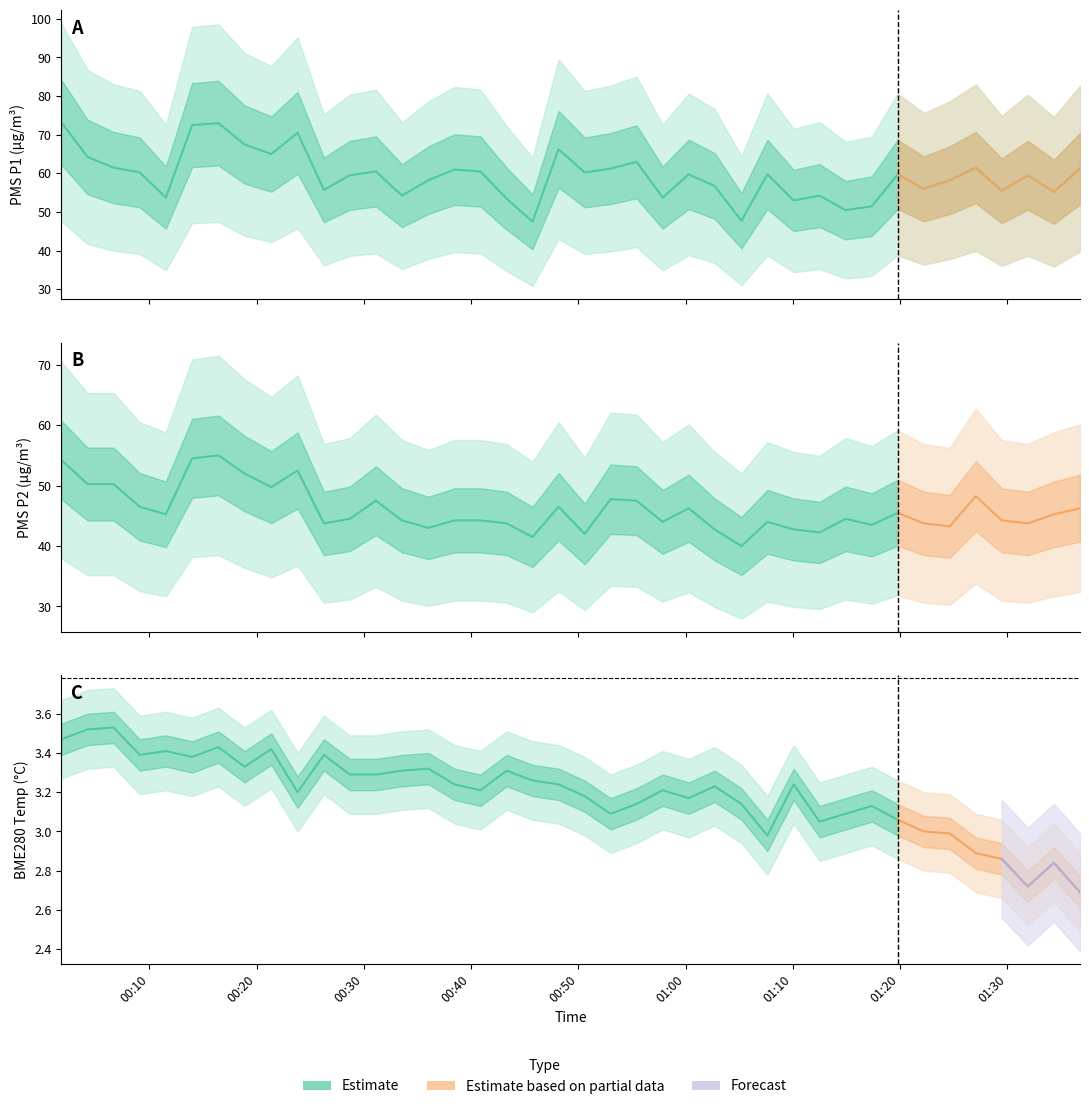

True or false: PMS_P1 and BME280_temperature cross at least once.

False